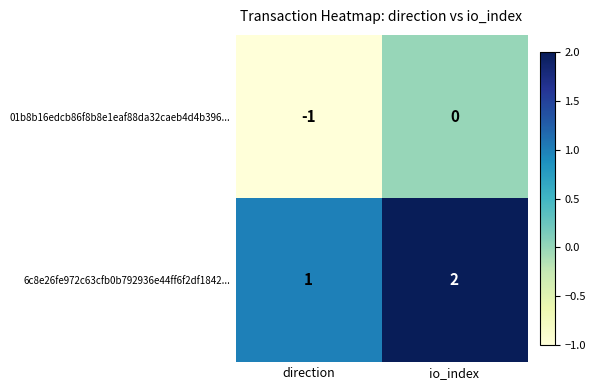

At how many categories does at least one series exceed 0?

2